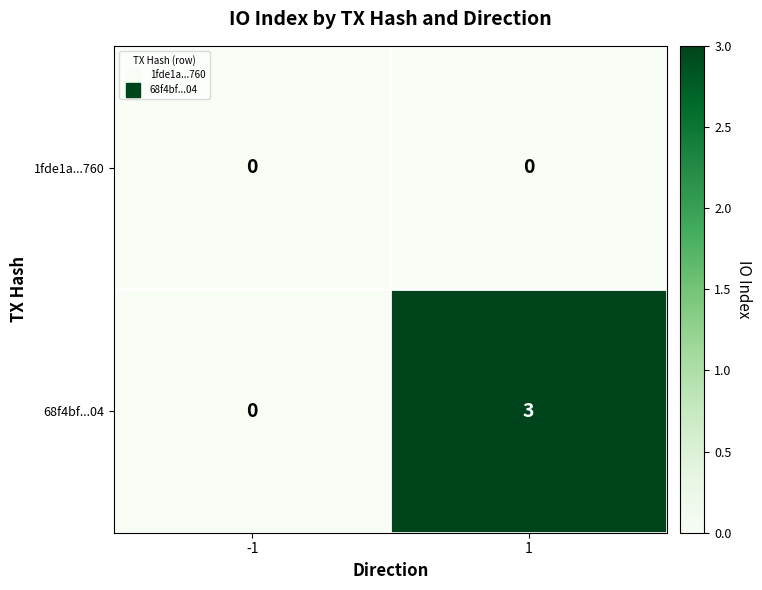

True or false: 68f4bf...04 has a value of 2 at 1.

False